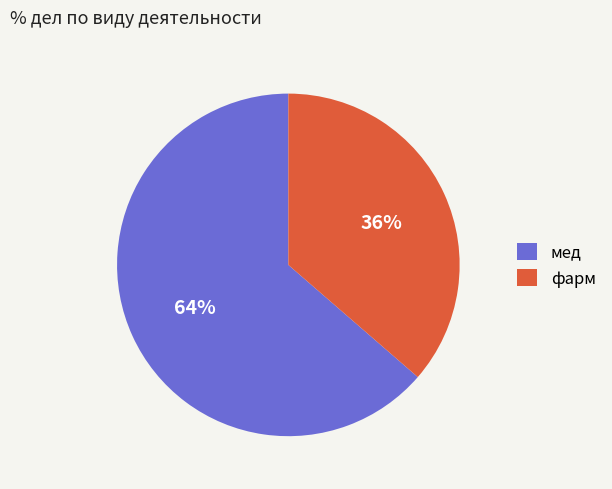

The фарм slice represents 36% of the pie. True or false?

True